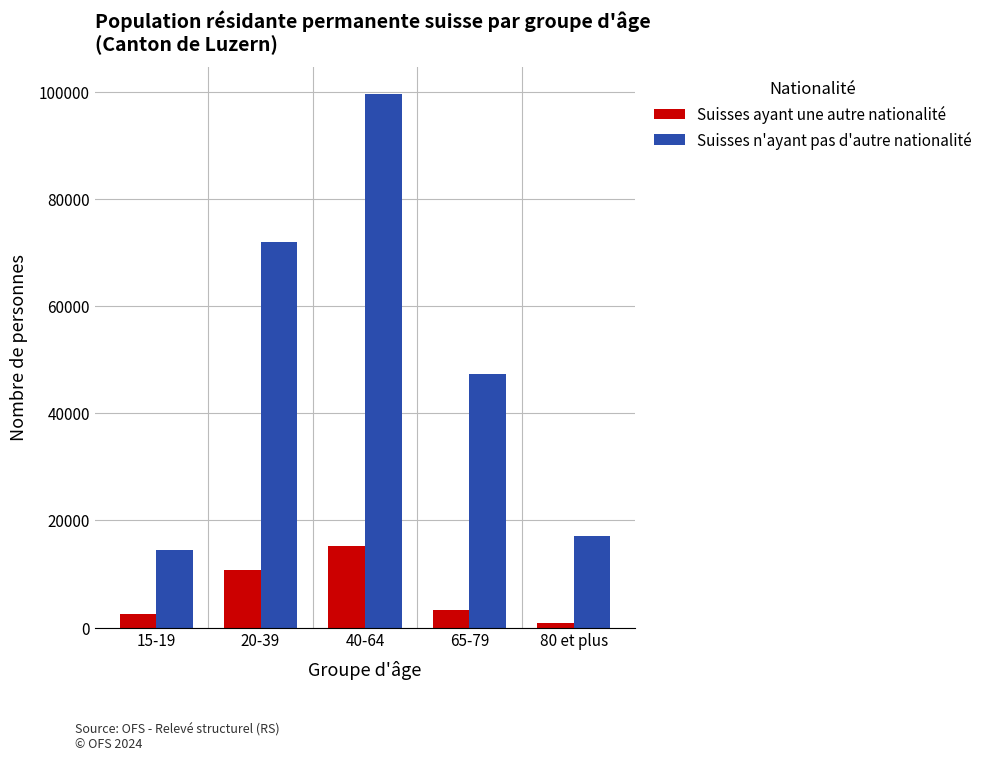

What is the value of the Suisses n'ayant pas d'autre nationalité bar at the 2nd from the left?

71905.6